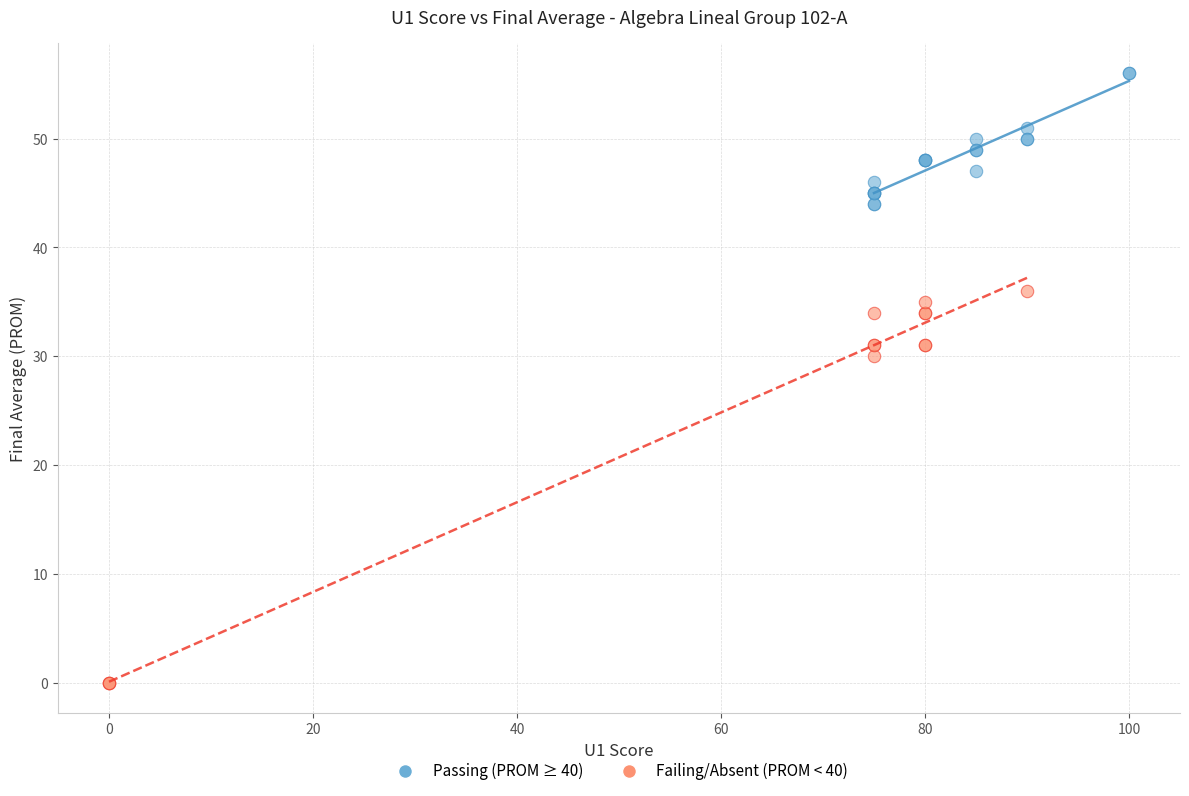

Which series reaches the minimum Y coordinate?

Failing/Absent (PROM < 40)